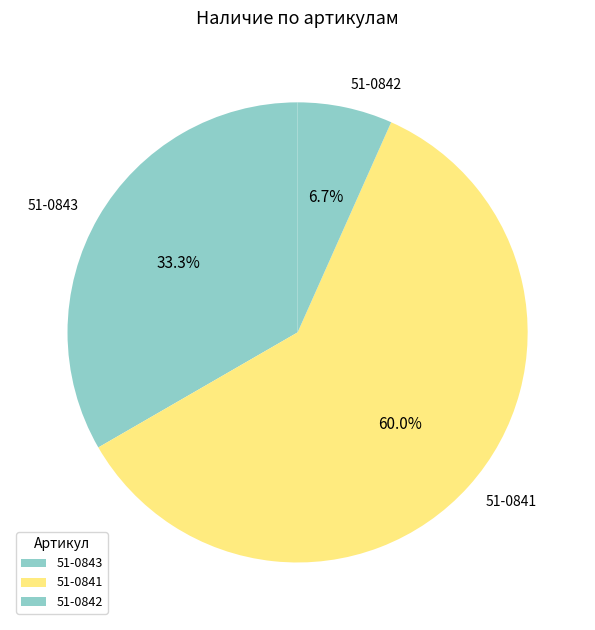

True or false: 51-0841 accounts for 60% of the total.

True